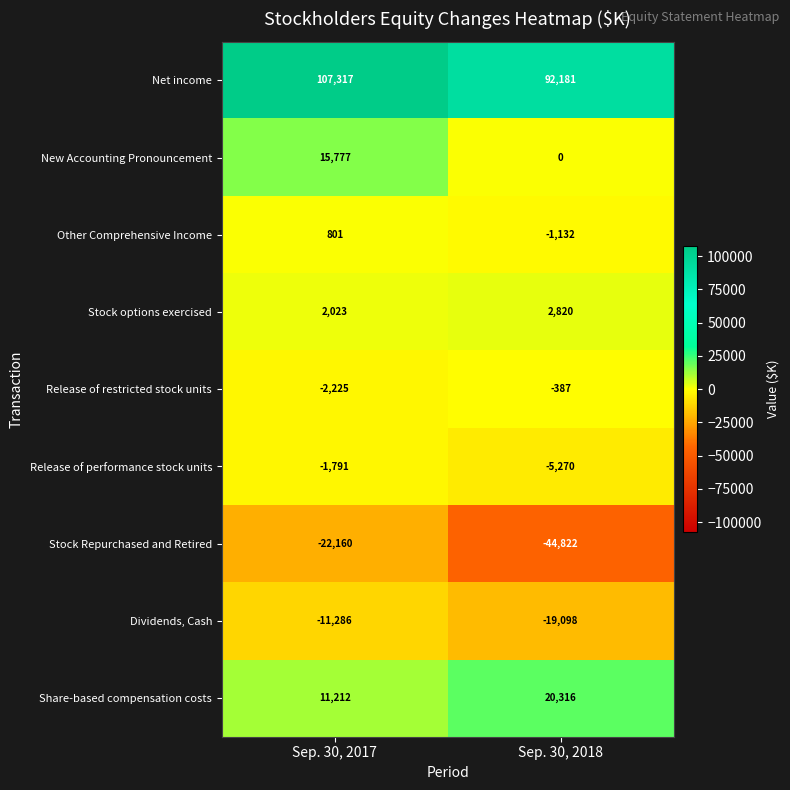

Which category has the lowest value across all series?

Sep. 30, 2018